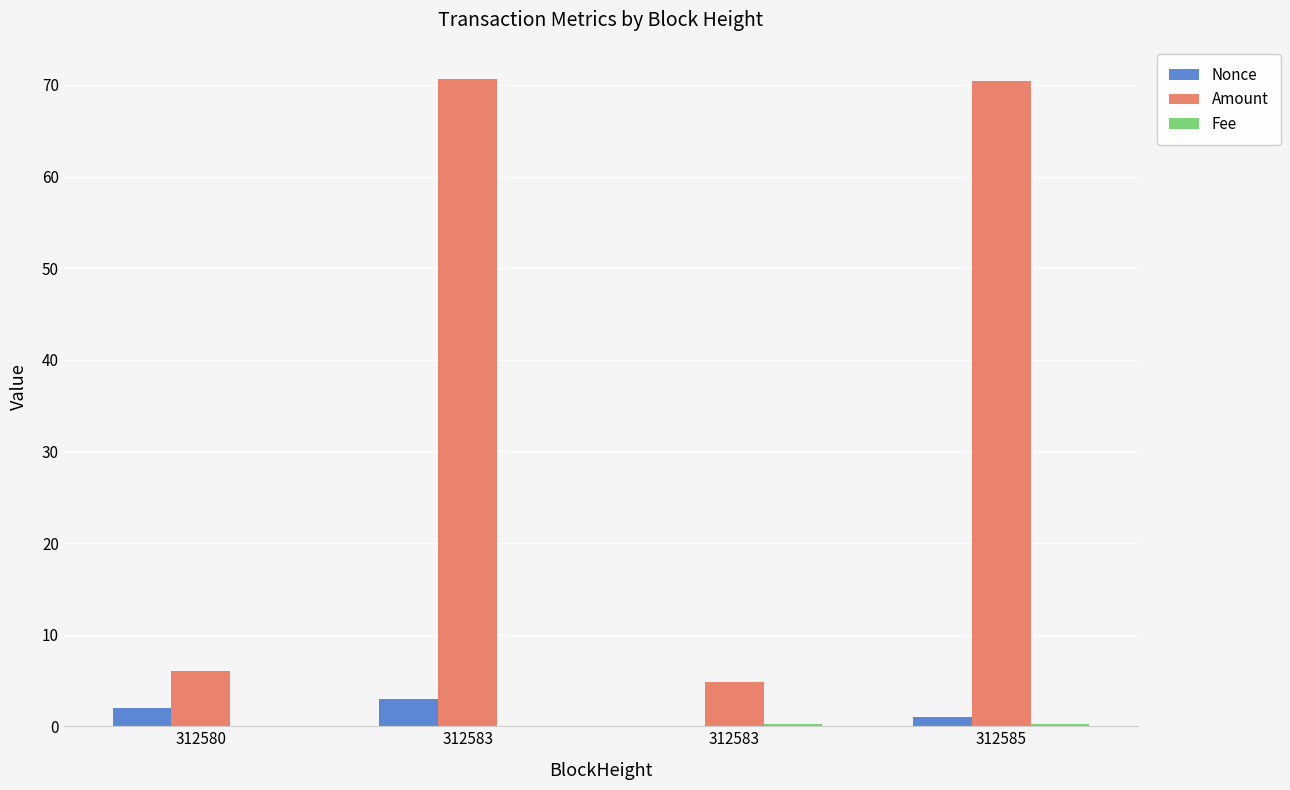

What is the sum of all Amount values?

151.9